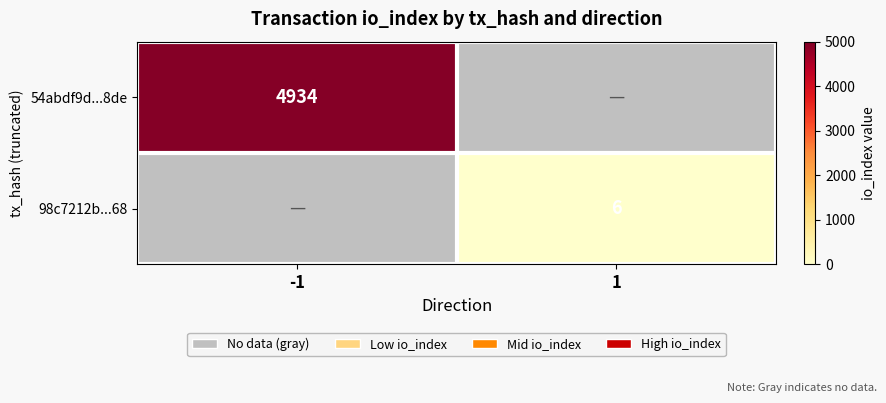

Between 1 and -1, which is larger?

-1